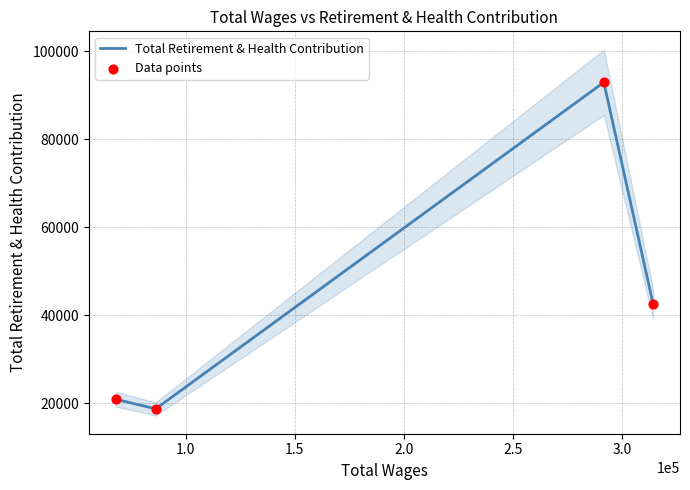

Which series has the largest total across all categories?

Total Retirement & Health Contribution